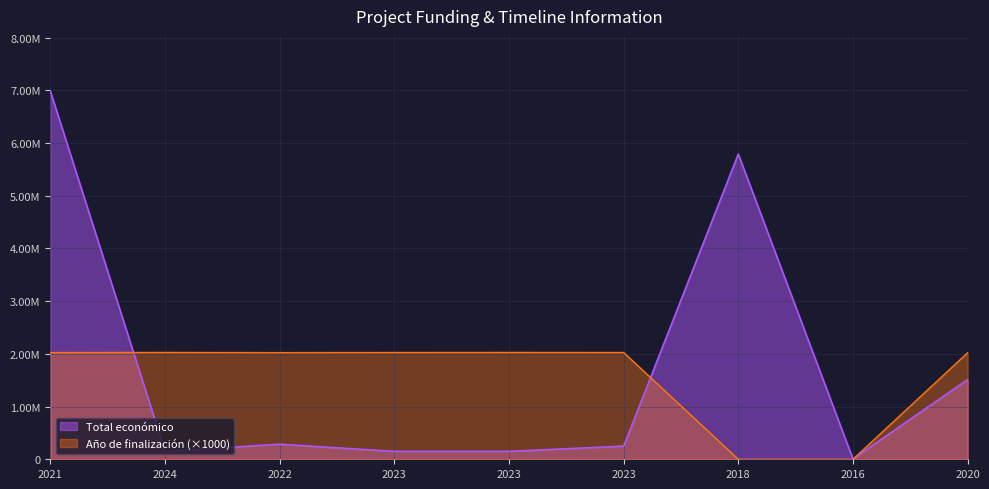

Where do Total económico and Año de finalización first cross each other?

2021 and 2024